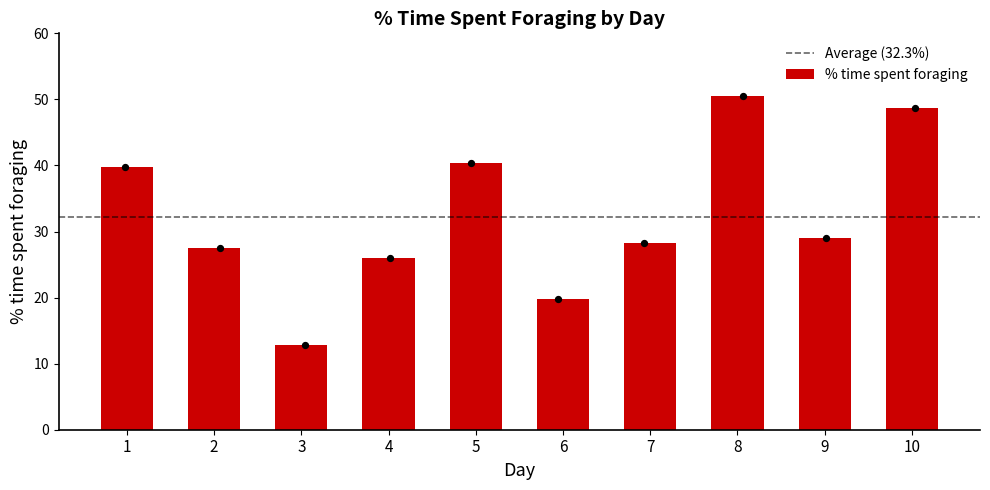

What is the change in value from 7 to 10?

+20.5